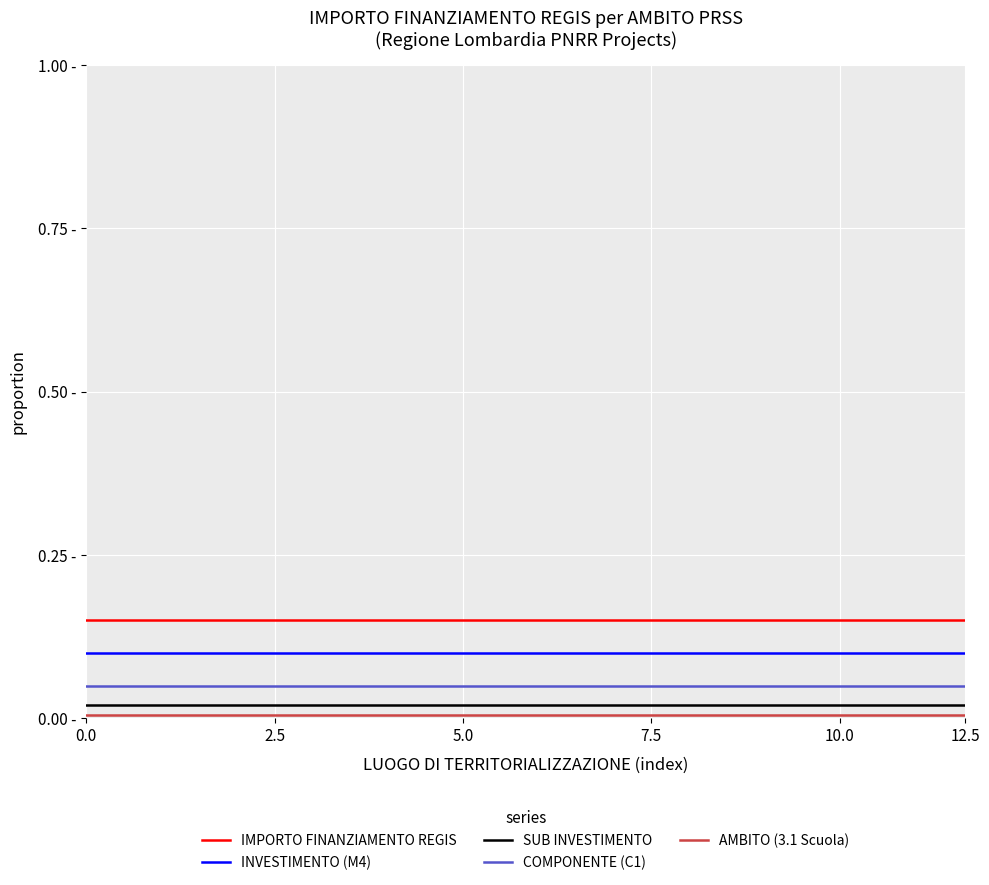

What is the label of the 4th point from the right?

11